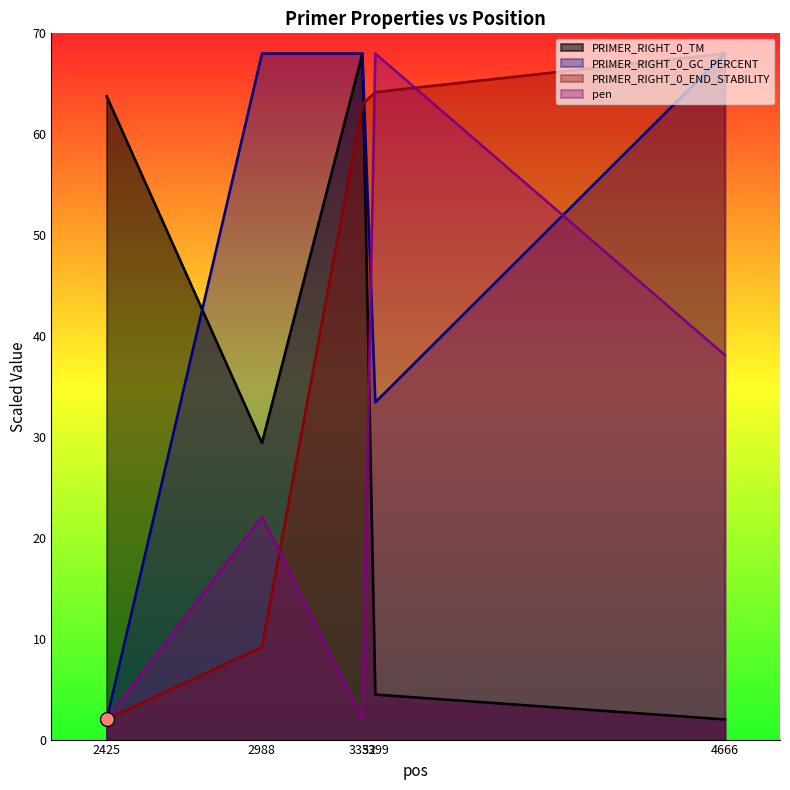

What is the difference between the second highest and minimum values in the PRIMER_RIGHT_0_TM series?

61.8